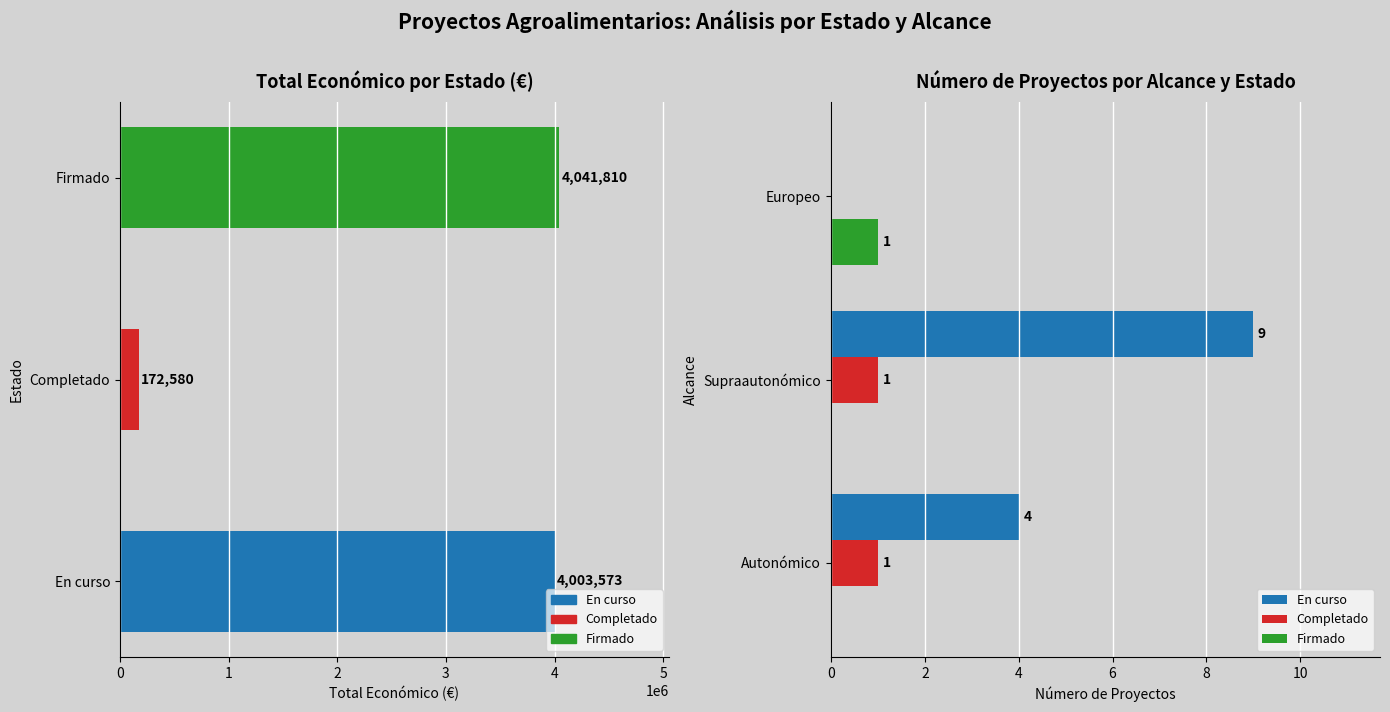

List the labels in order of Completado value, smallest first.

Europeo, Autonómico, Supraautonómico